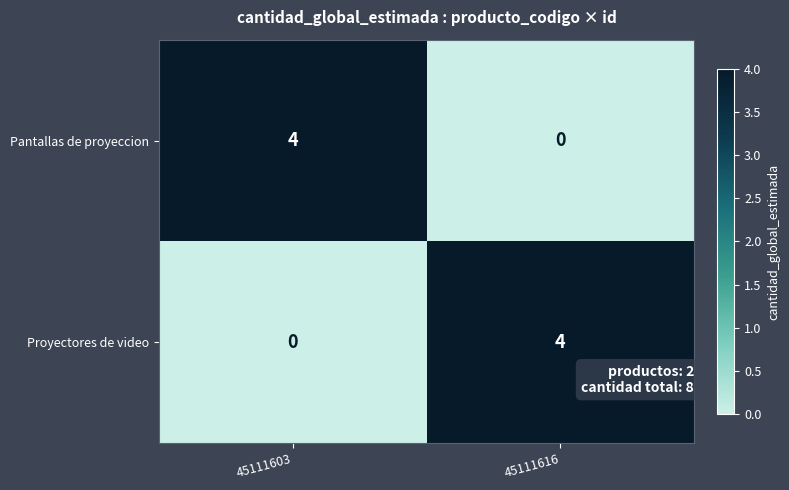

How many categories are shown in the chart?

2